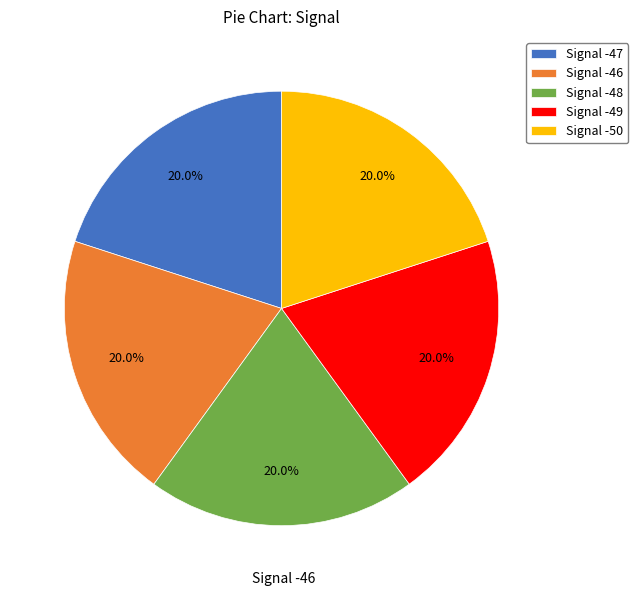

Is the sum of Signal -48 and Signal -46 greater than half?

No